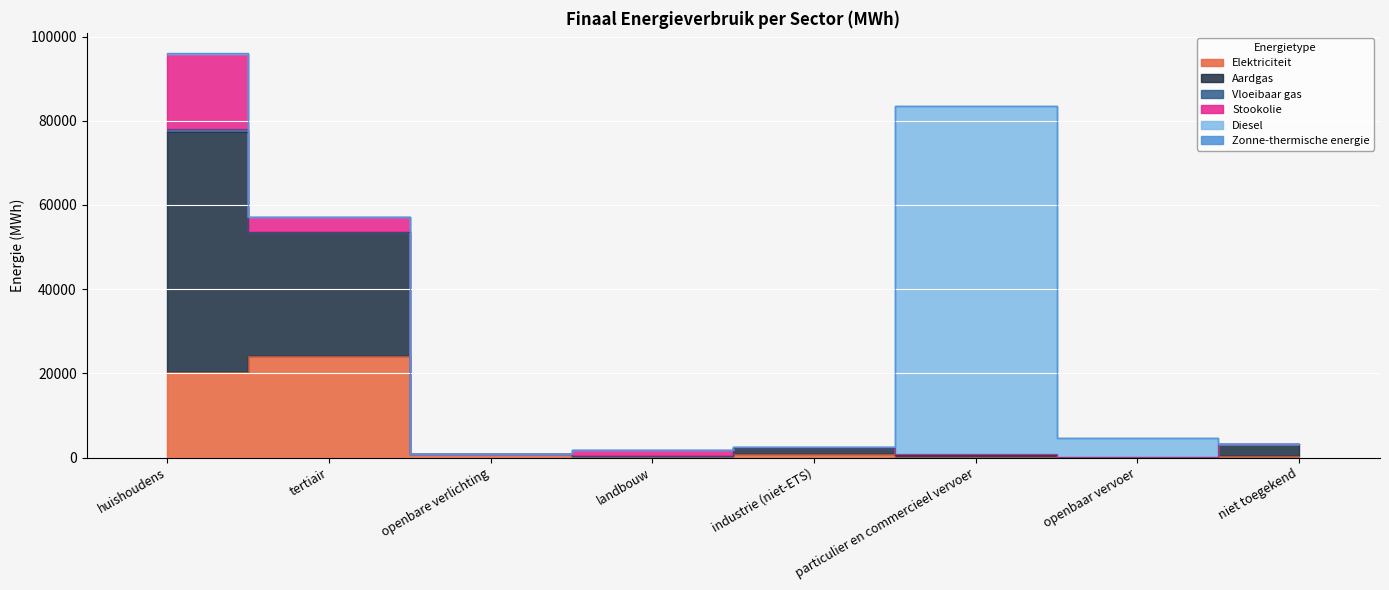

What is the sum of all Aardgas values?

90980.7